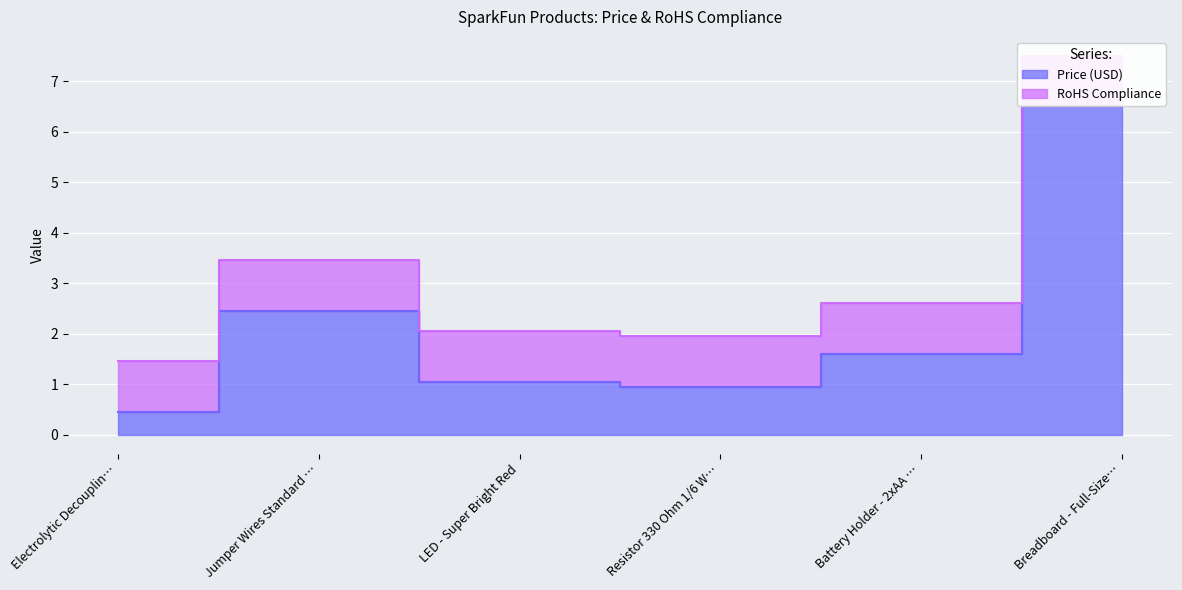

Reading right to left, list all the values displayed in this chart.

6.5	1.6	0.9	1.1	2.5	0.5